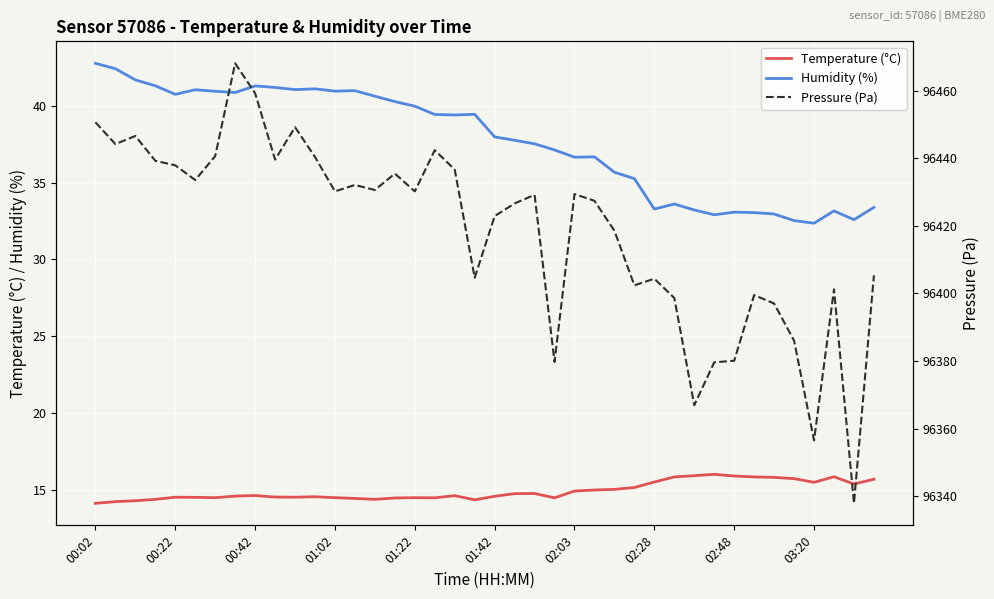

True or false: Humidity (%) and Pressure (Pa) cross at least once.

False